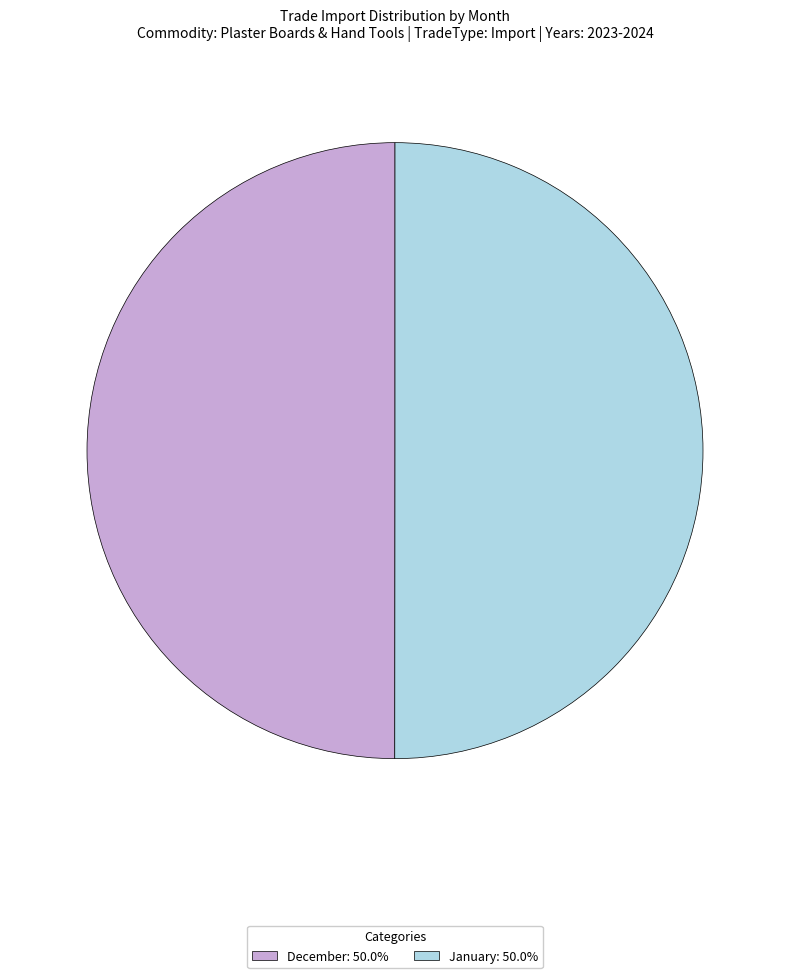

Combined, do January: 50.0% and December: 50.0% account for over 50%?

Yes